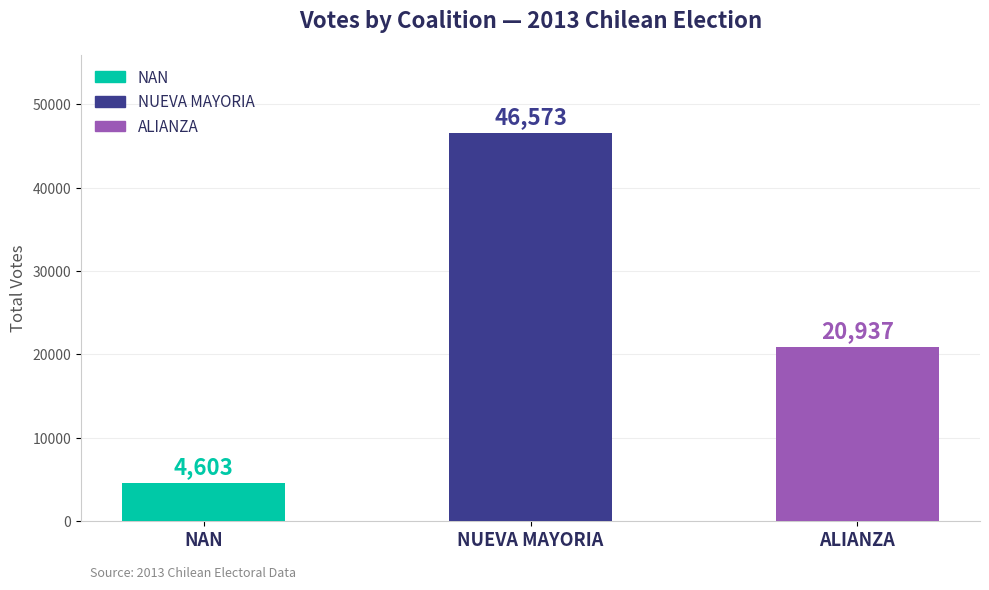

Does the chart contain any negative values?

No